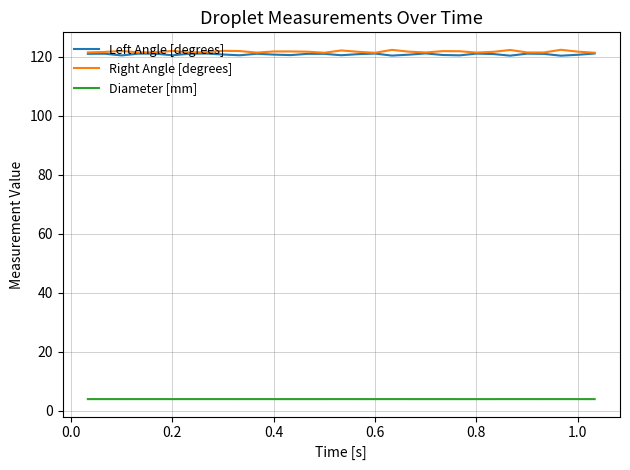

True or false: Diameter [mm] and Right Angle [degrees] intersect in this chart.

False